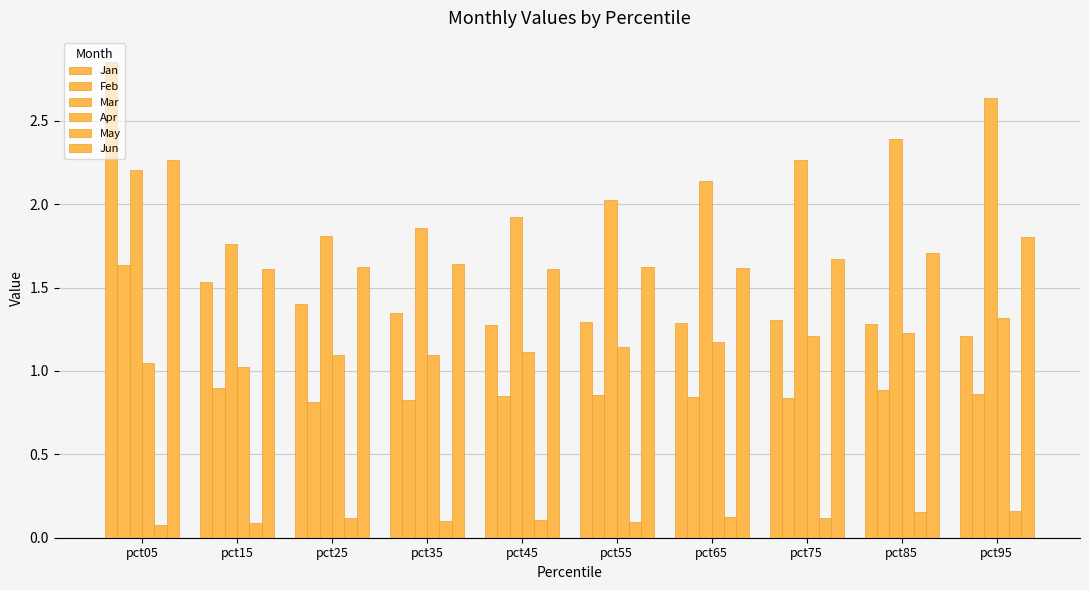

What is the difference between the highest and lowest values at pct65?

2.0